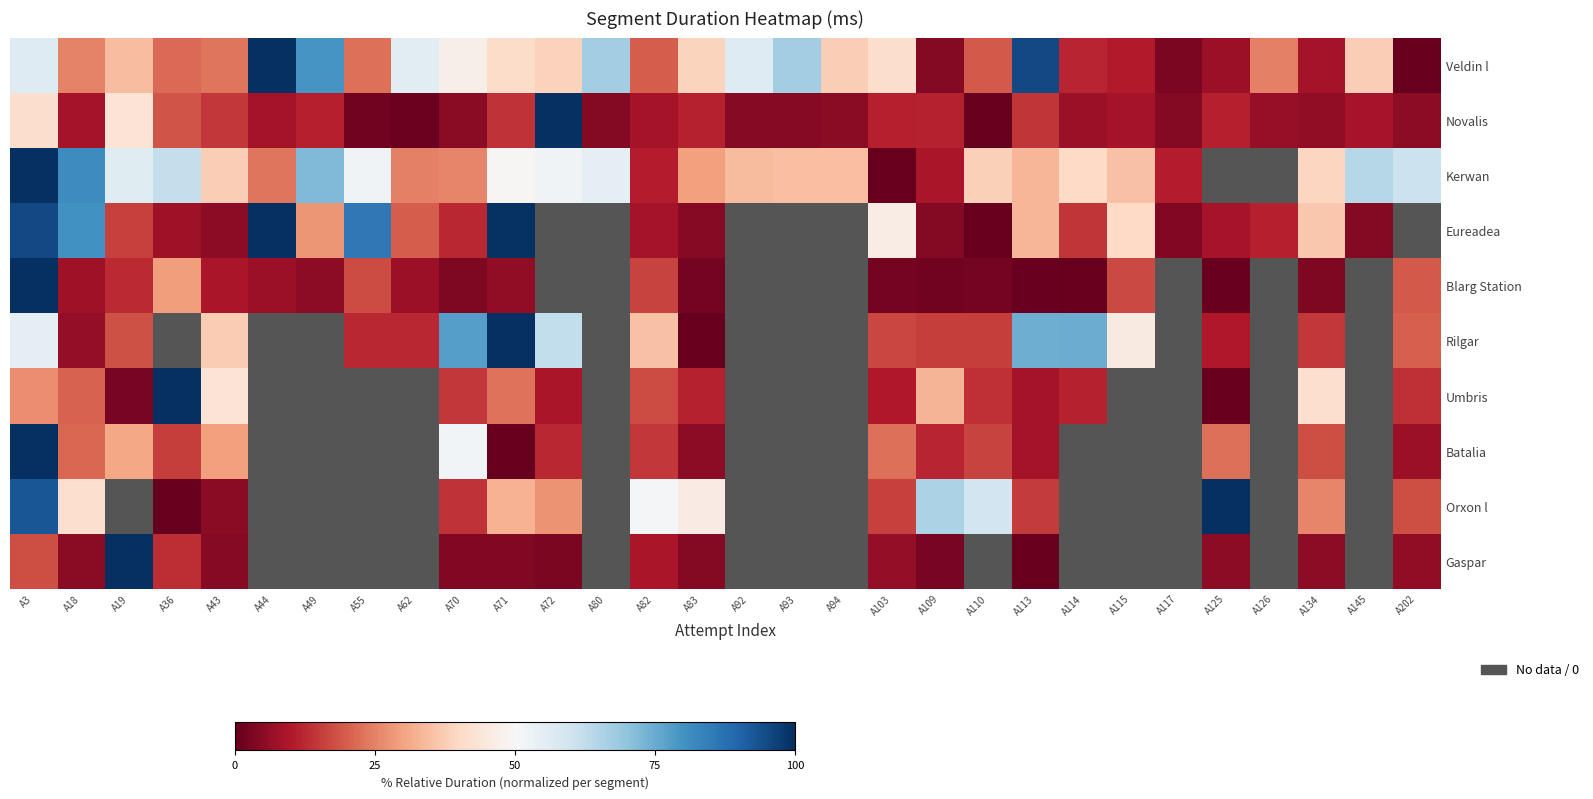

How many values in Eureadea are above zero?

23